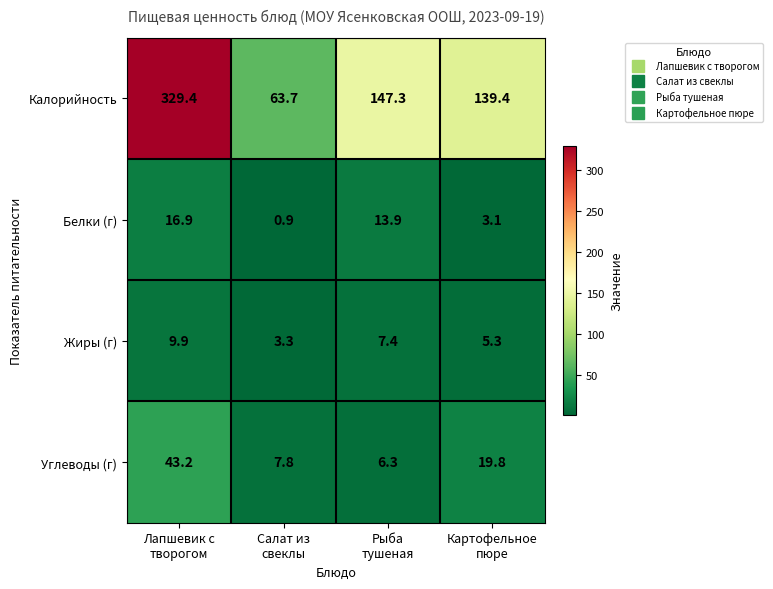

What is the minimum value for Жиры (г)?

3.3